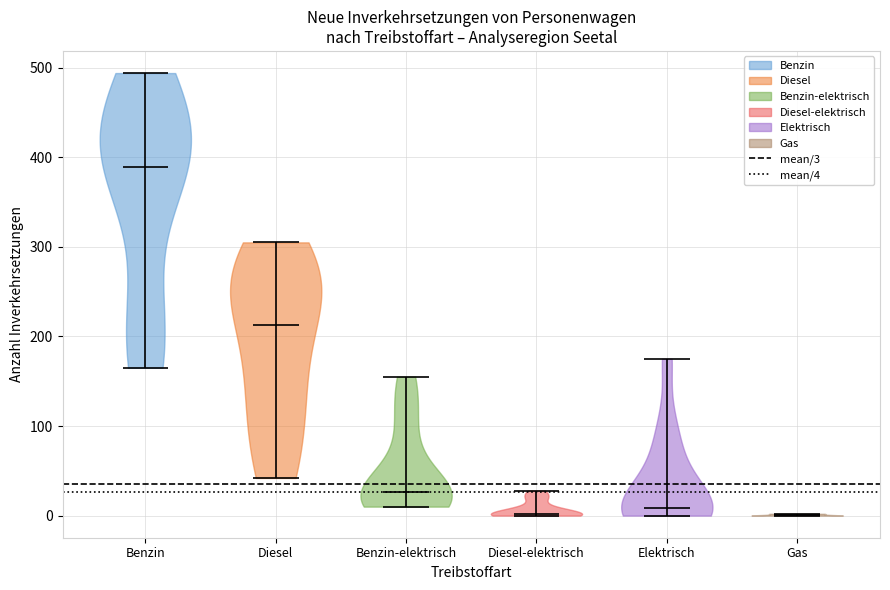

Where does the median line of the violin for Diesel-elektrisch sit on the y-axis? The values are not printed on the chart, so give them approximately, as read against the axis.

0